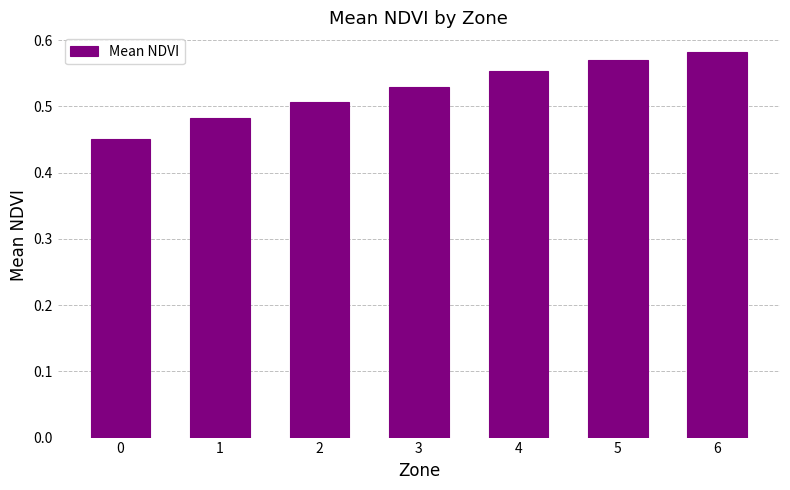

How many series are shown in this chart?

1